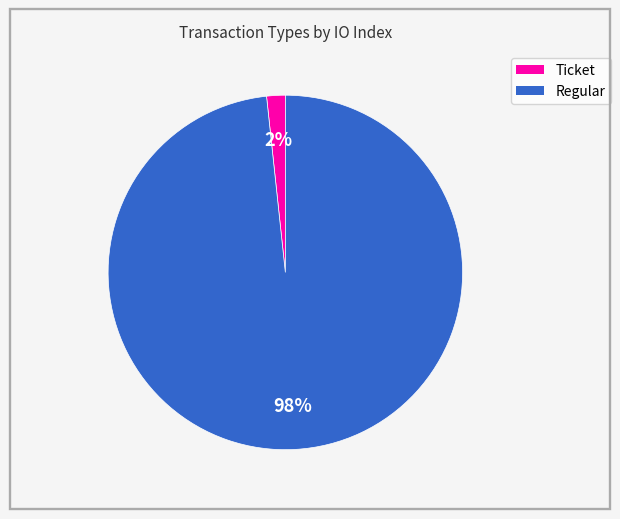

Is there a majority slice in this chart?

Yes